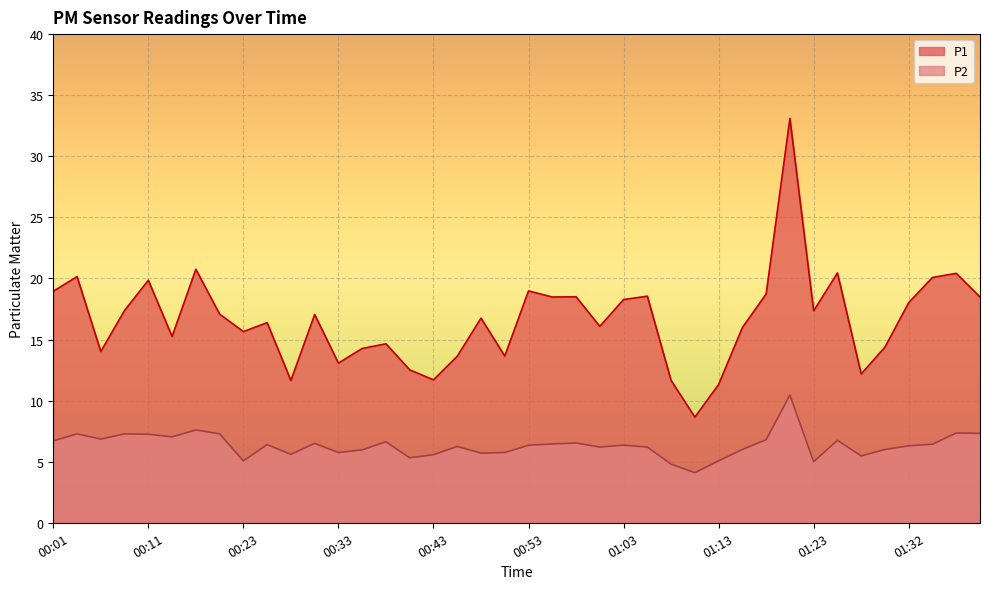

At which category does the chart reach its minimum across all series?

01:10